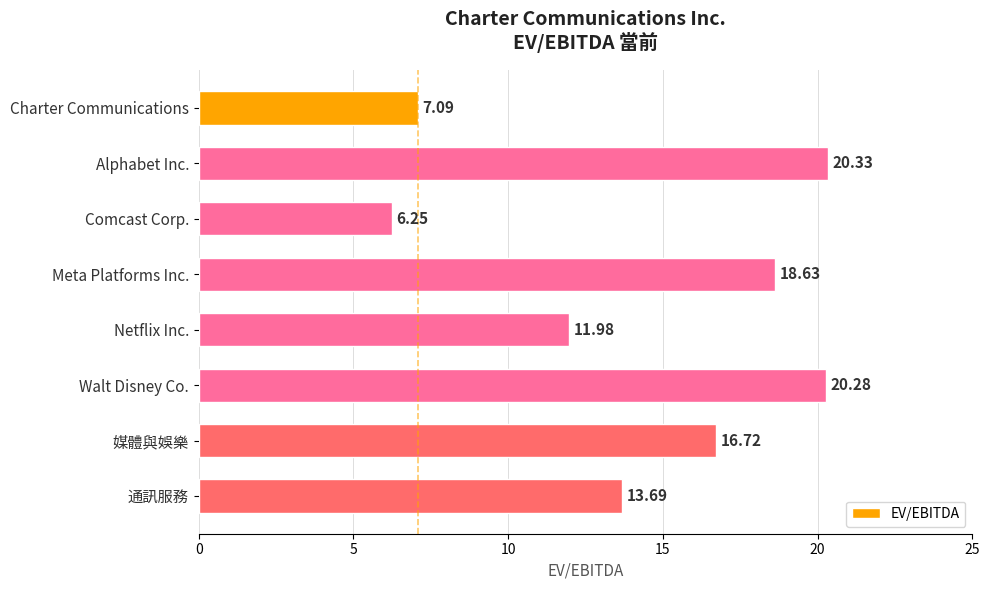

What is the difference between the maximum and minimum values?

14.1